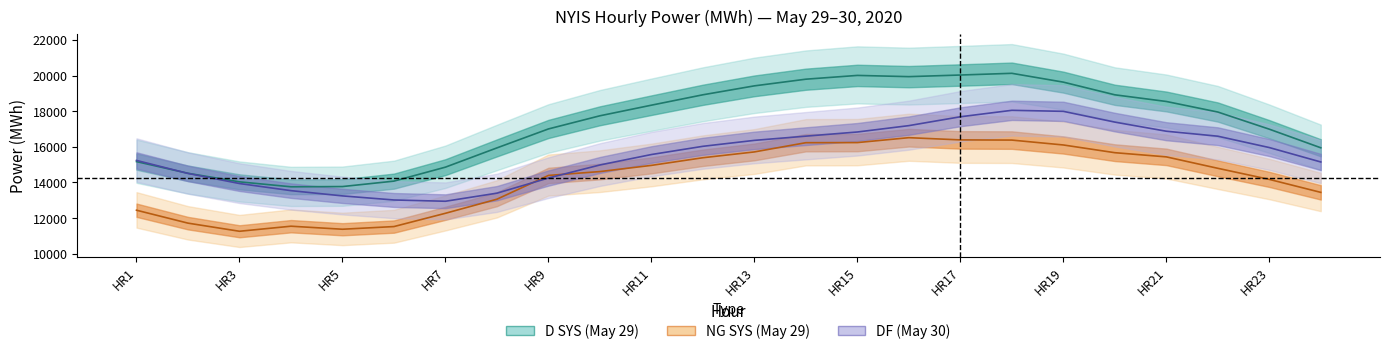

What is the value of the D SYS (May 29) point at the 12th from the left?

18919